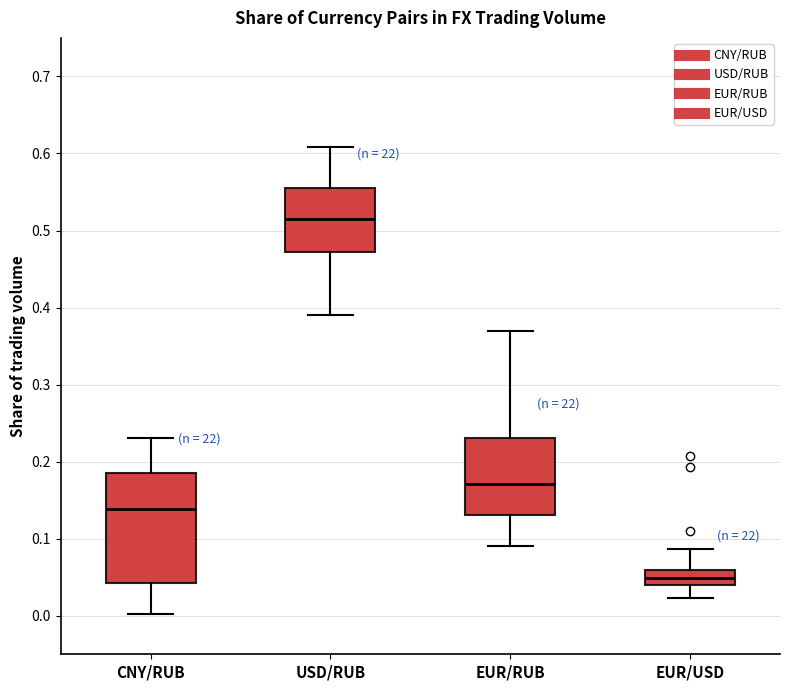

Reading left to right, transcribe this box plot: for each box, give where its median line is, the range the box spans, and where its two whiskers end, as read against the y-axis. The values are not printed on the chart, so give them approximately, as read against the axis.

CNY/RUB: median 0.14, box 0.04 to 0.19, whiskers 0.00 to 0.23
USD/RUB: median 0.52, box 0.47 to 0.55, whiskers 0.39 to 0.61
EUR/RUB: median 0.17, box 0.13 to 0.23, whiskers 0.09 to 0.37
EUR/USD: median 0.05, box 0.04 to 0.06, whiskers 0.02 to 0.09